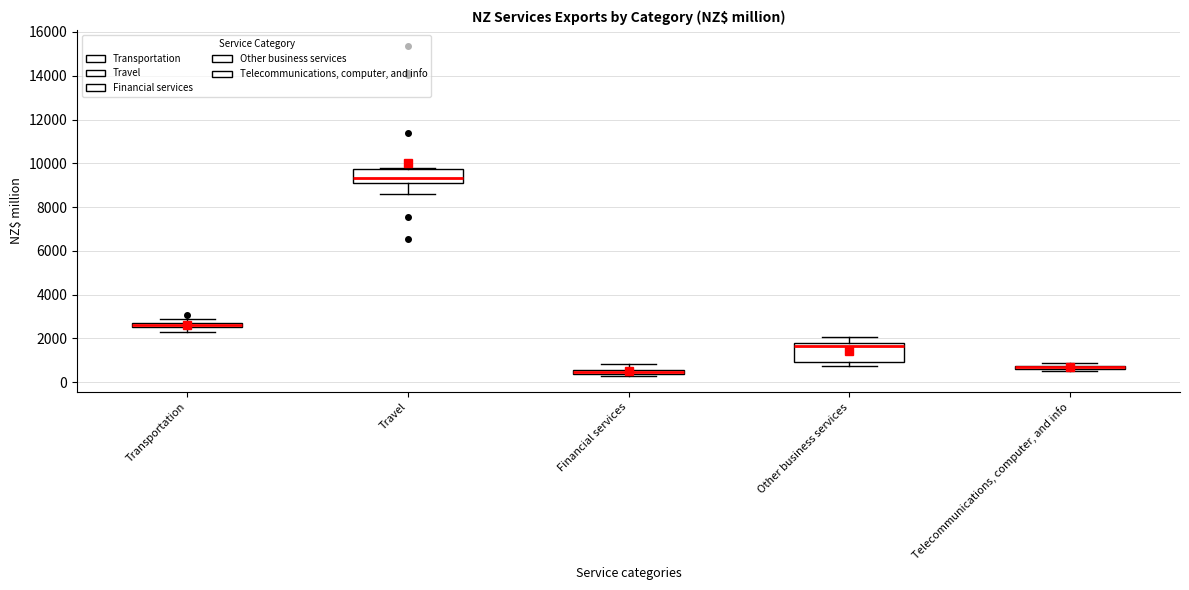

Where is the lower edge of the box for Financial services on the y-axis? The values are not printed on the chart, so give them approximately, as read against the axis.

400